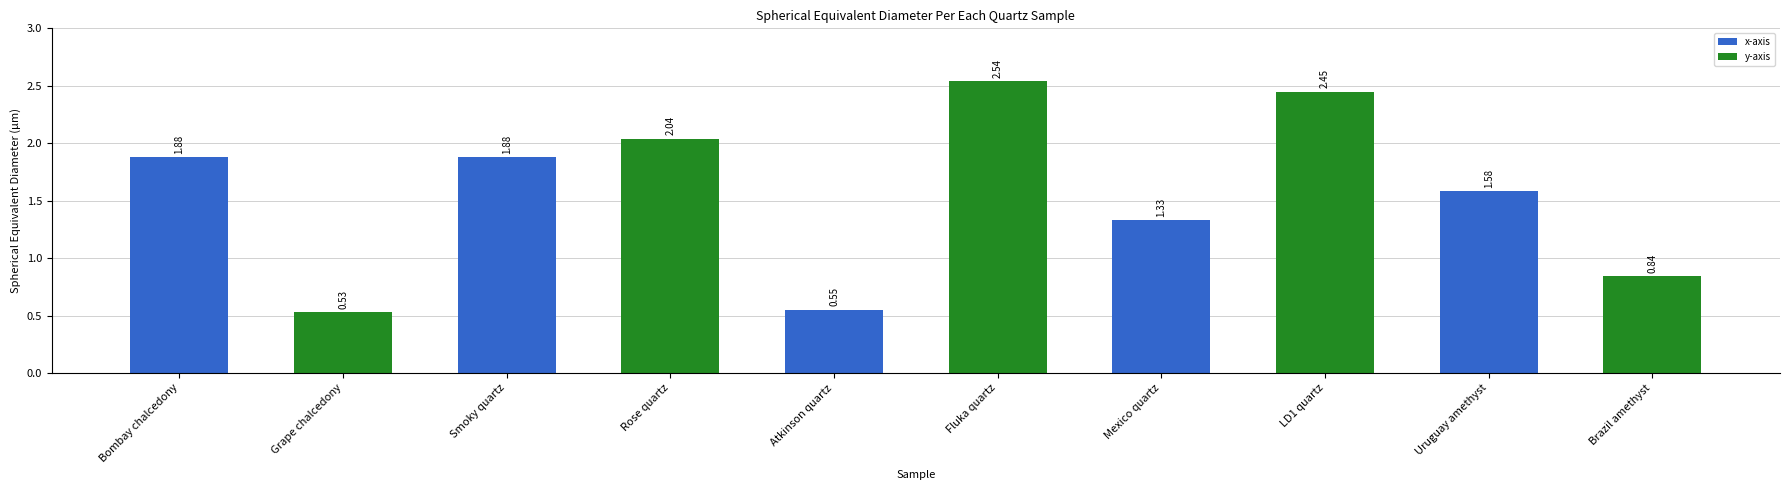

What is the label of the 6th bar from the right?

Atkinson quartz